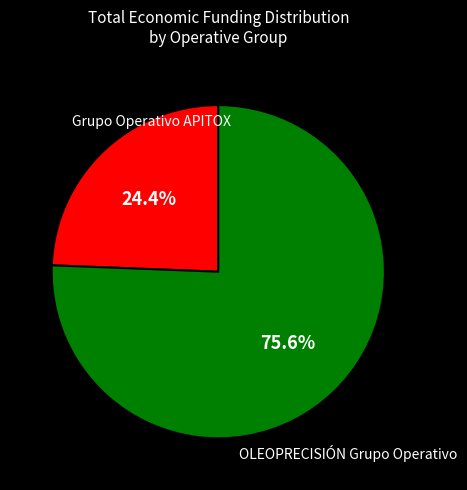

Is there any slice that represents more than half of the pie?

Yes